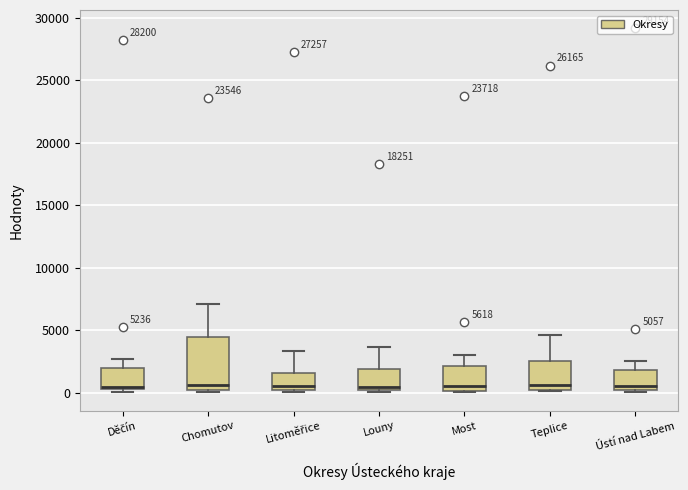

Comparing the boxes themselves (not the whiskers), which one is the tallest?

Chomutov